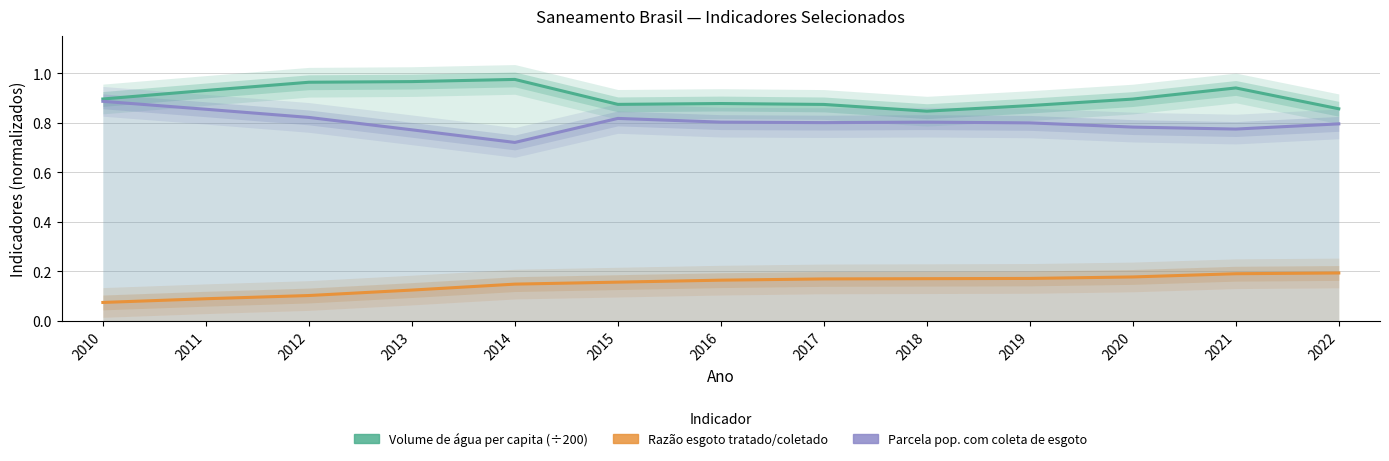

What is the greatest value displayed?

1.0